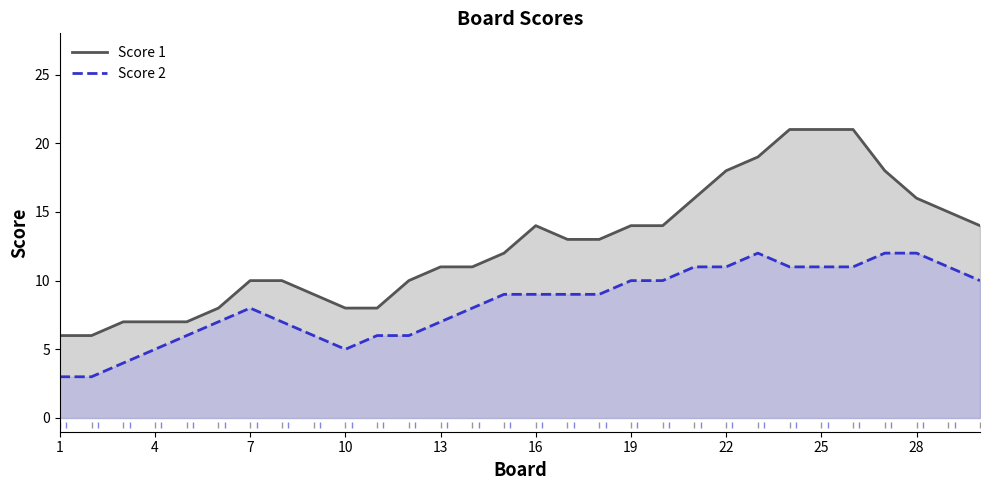

Which series has the largest range (max minus min)?

Score 1